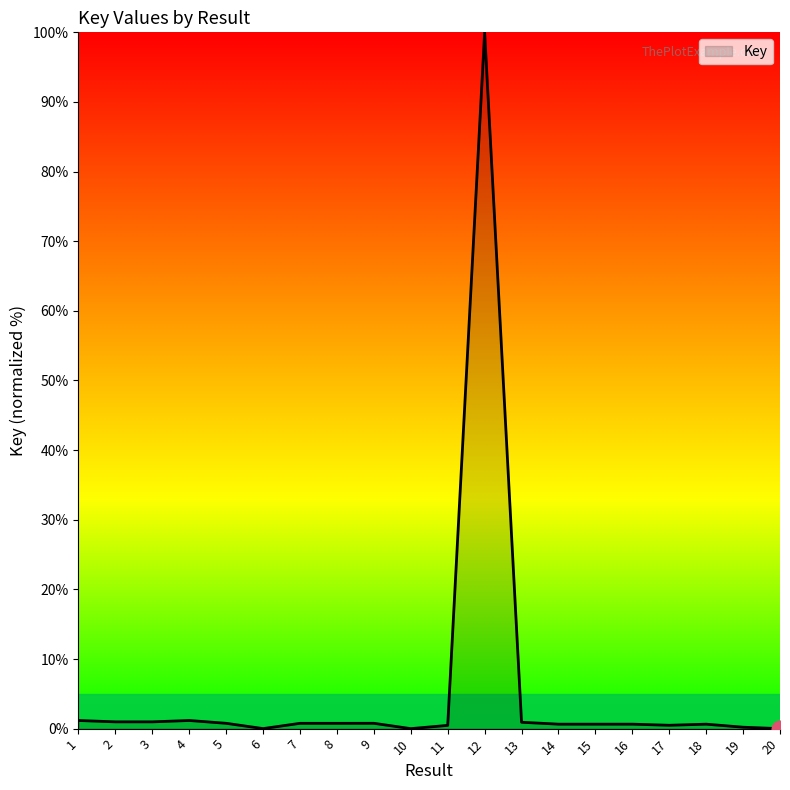

What is the maximum value shown in the chart?

100.0